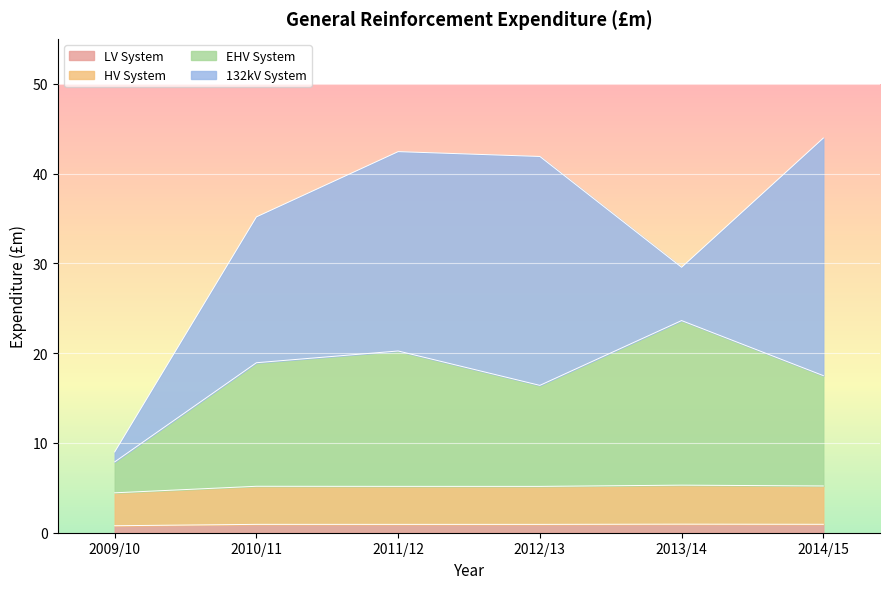

What is the spread (max minus min) of values at 2012/13?

24.6